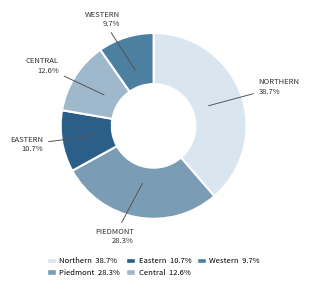

How many segments does this pie chart have?

5